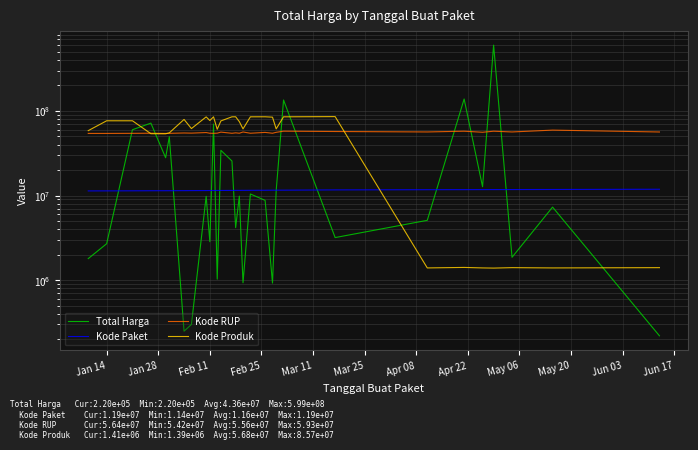

How many intersections are there between Kode RUP and Kode Produk?

3